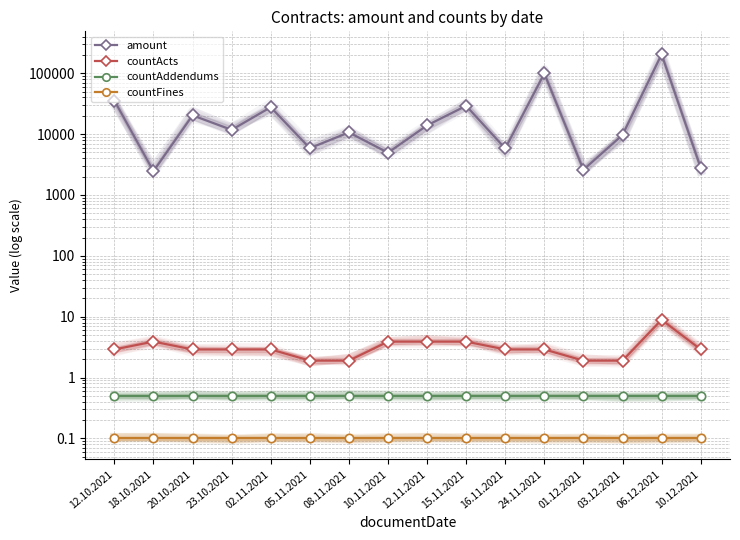

What is the minimum value for countFines?

0.1